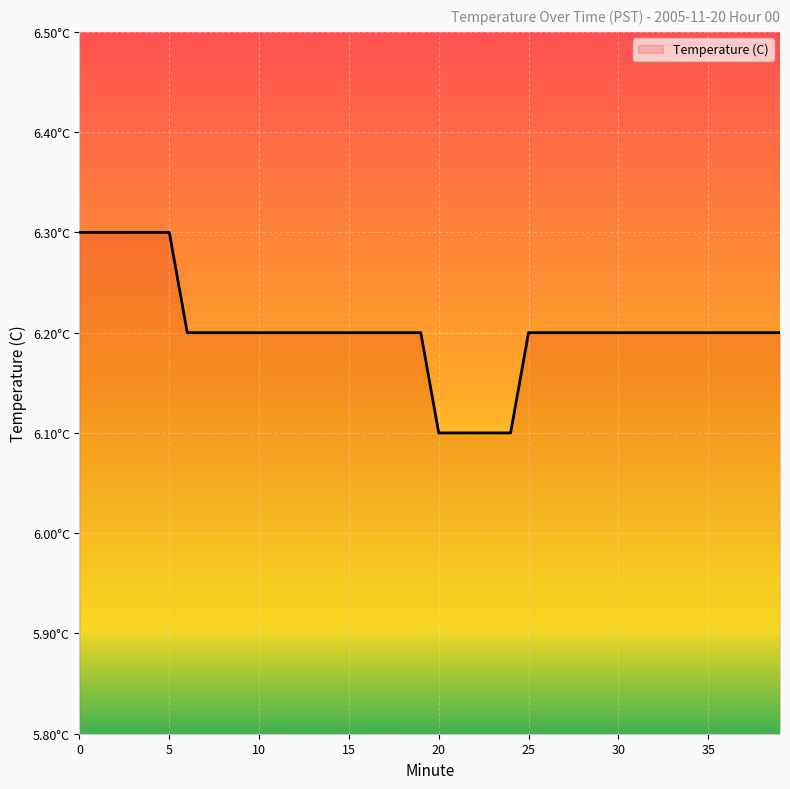

Is this an area chart (filled region under the line)?

Yes